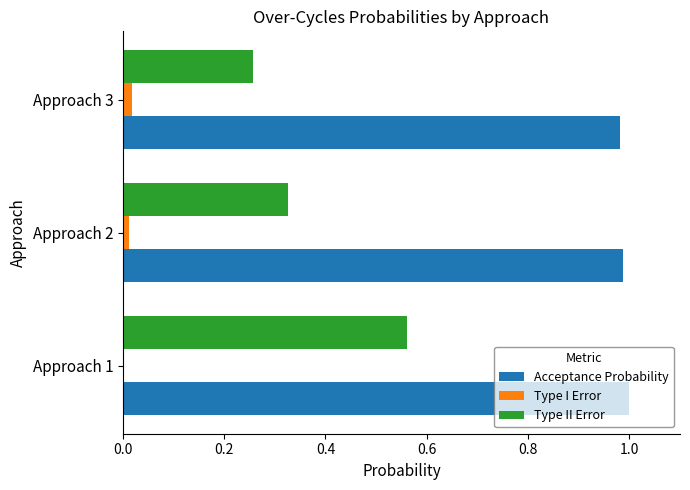

True or false: Type II Error has a value of 0.4 at Approach 3.

False